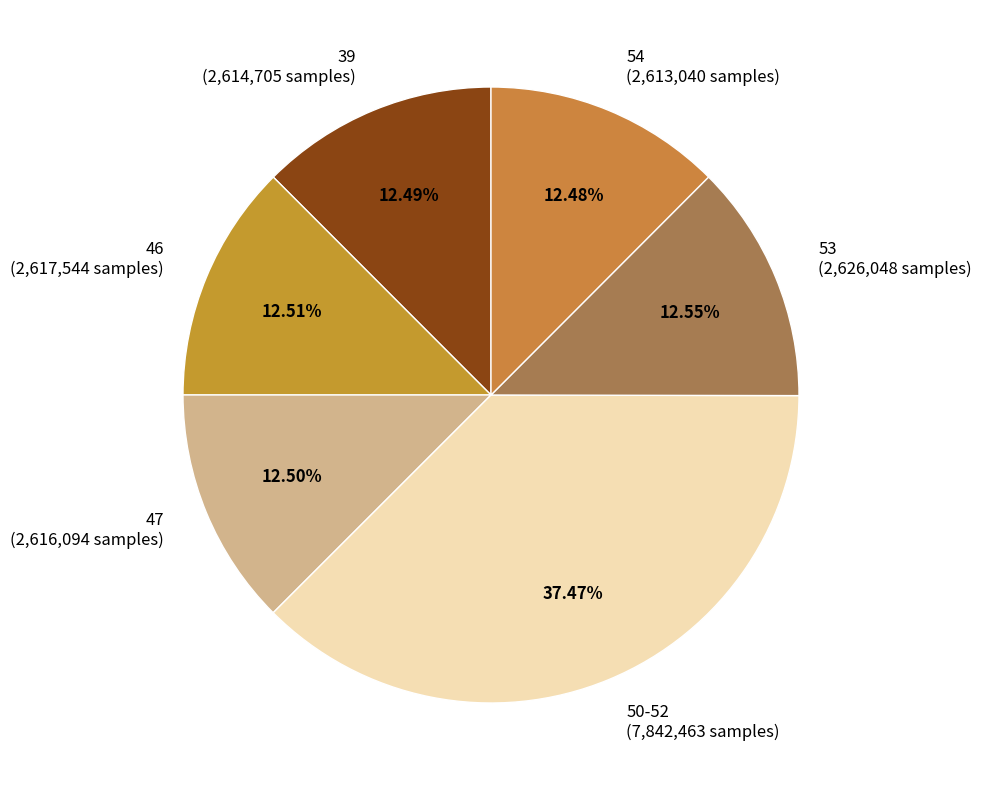

Is there any slice that represents more than half of the pie?

No